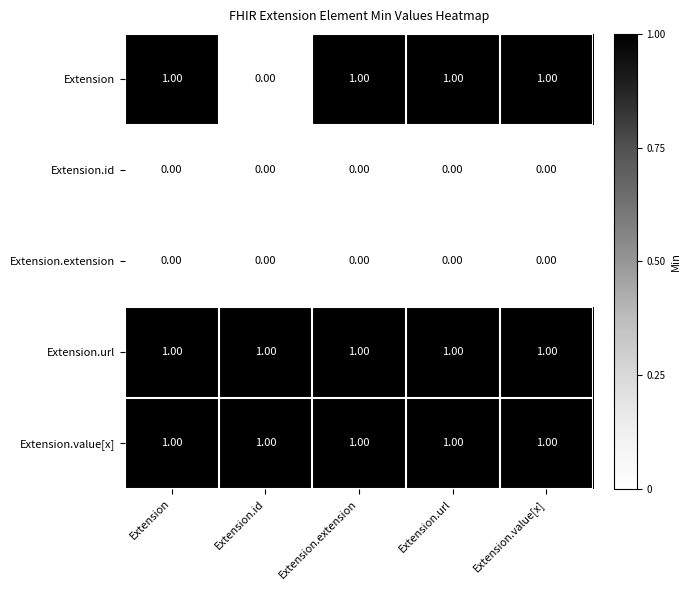

What is the total value across all series at Extension?

3